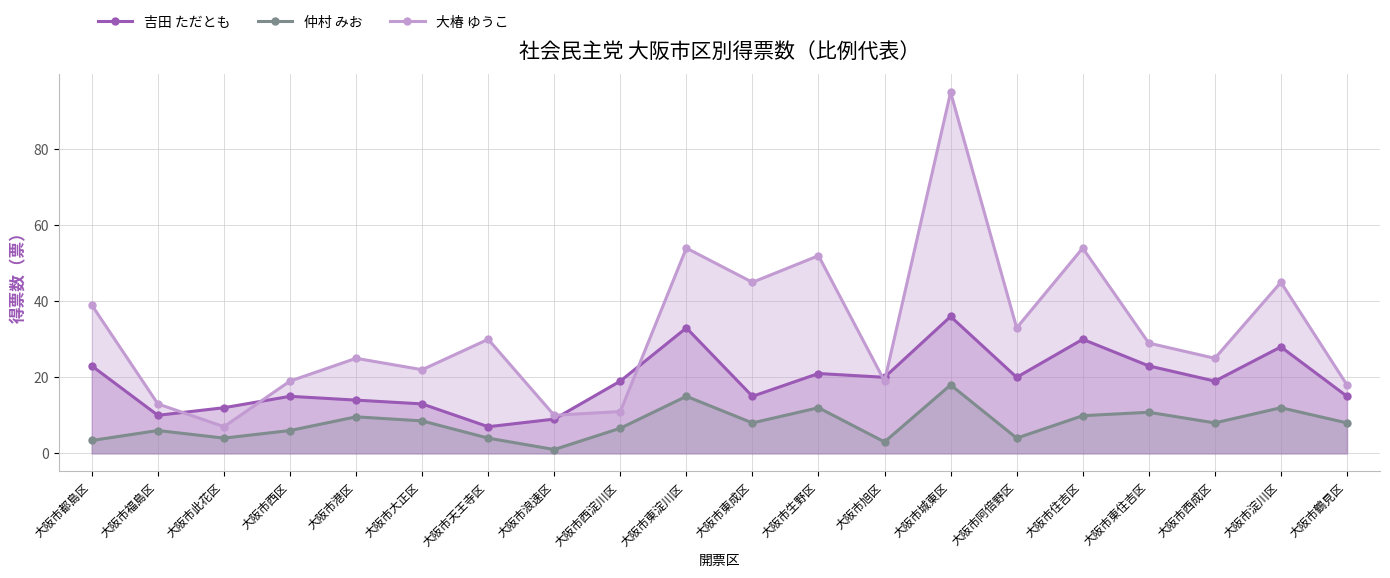

How many series are shown in this chart?

3